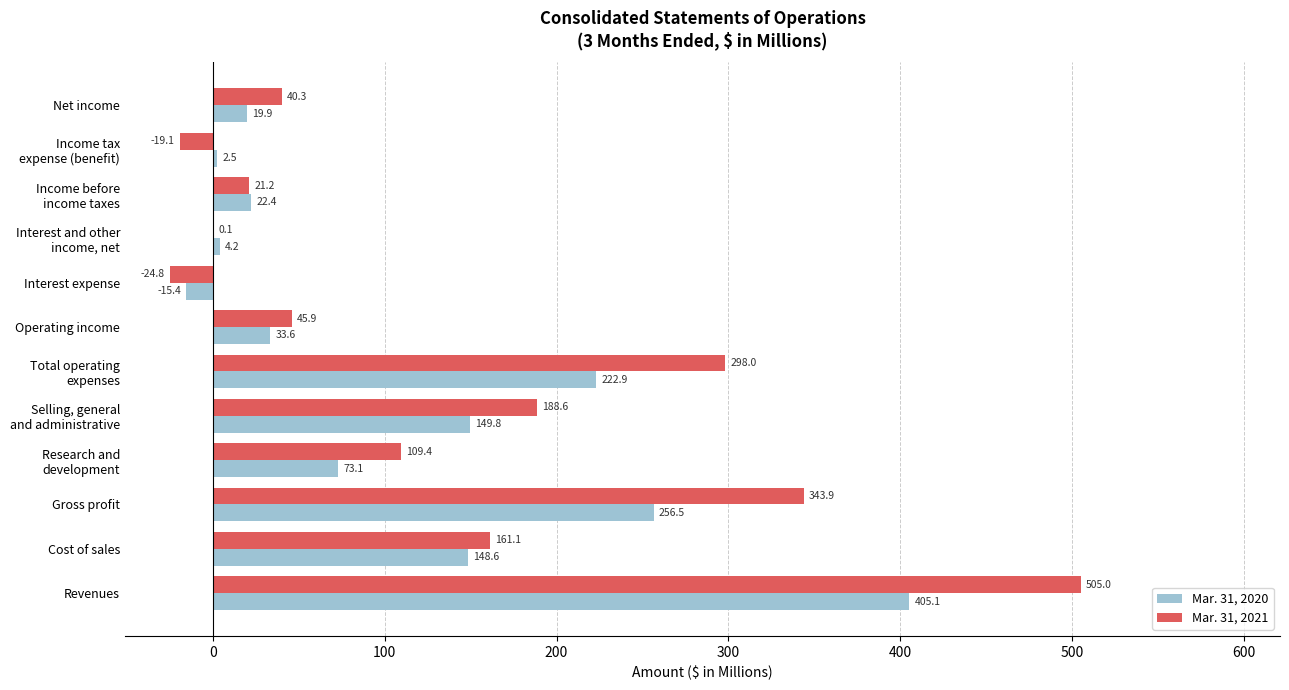

True or false: Mar. 31, 2020 has a value of 19.9 at Net income.

True